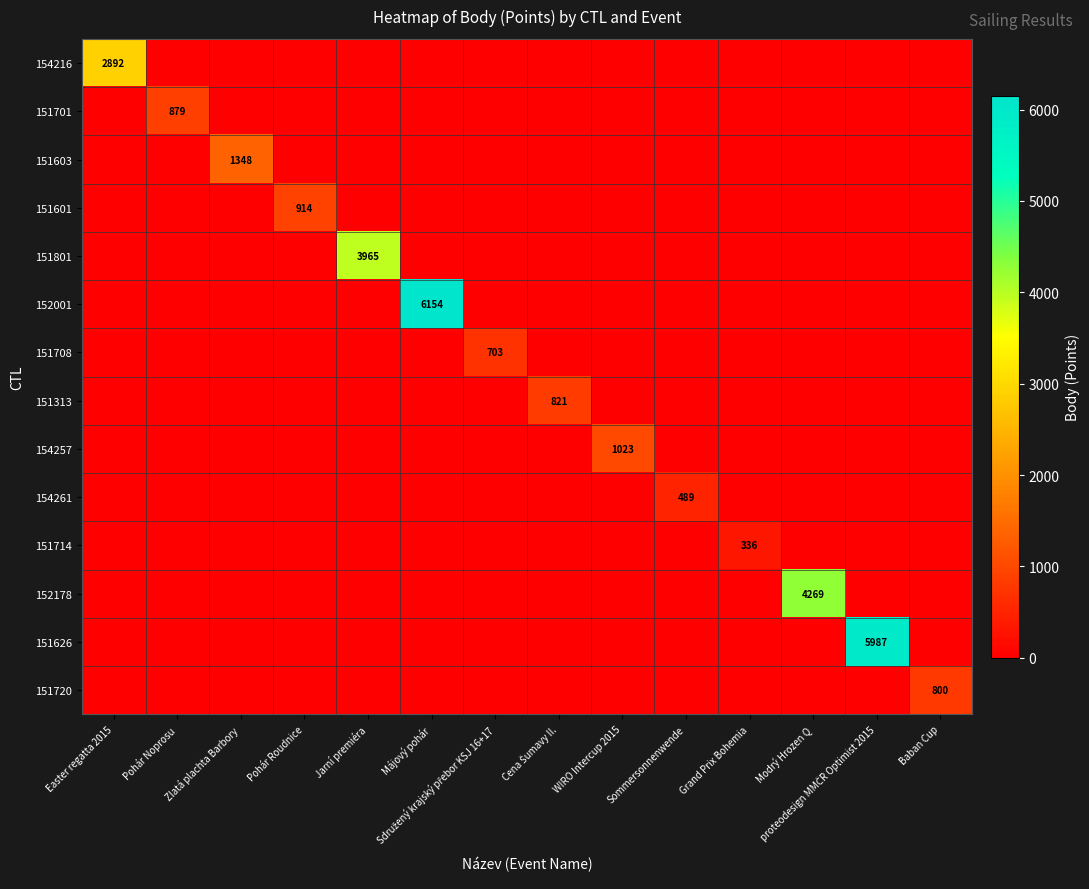

What is the maximum value shown in the chart?

6154